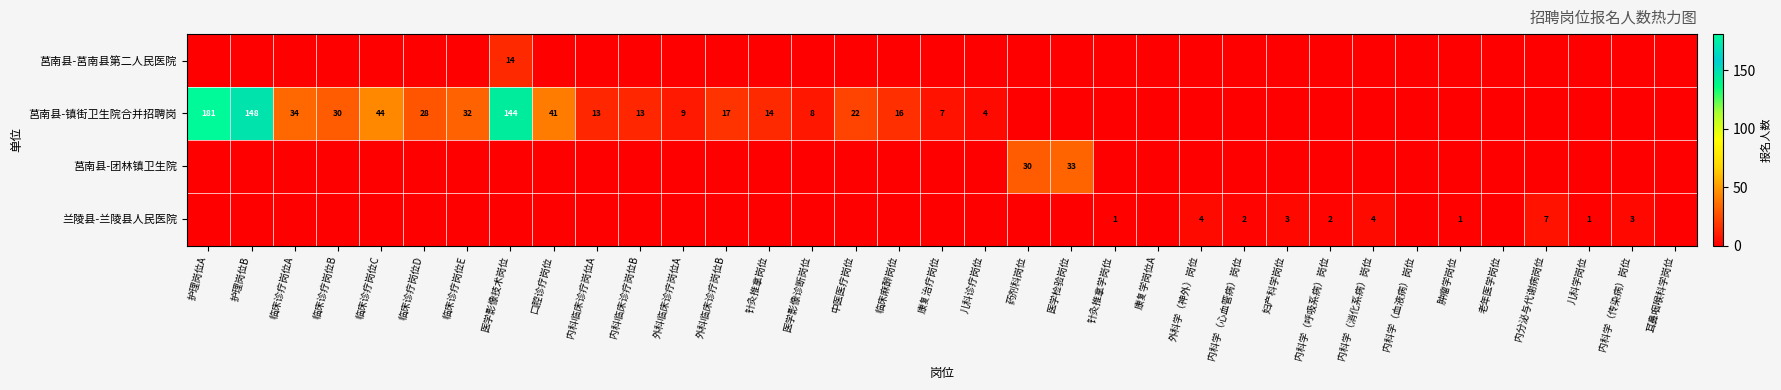

The 莒南县-镇街卫生院合并招聘岗 series shows 16 at 临床麻醉岗位. True or false?

True